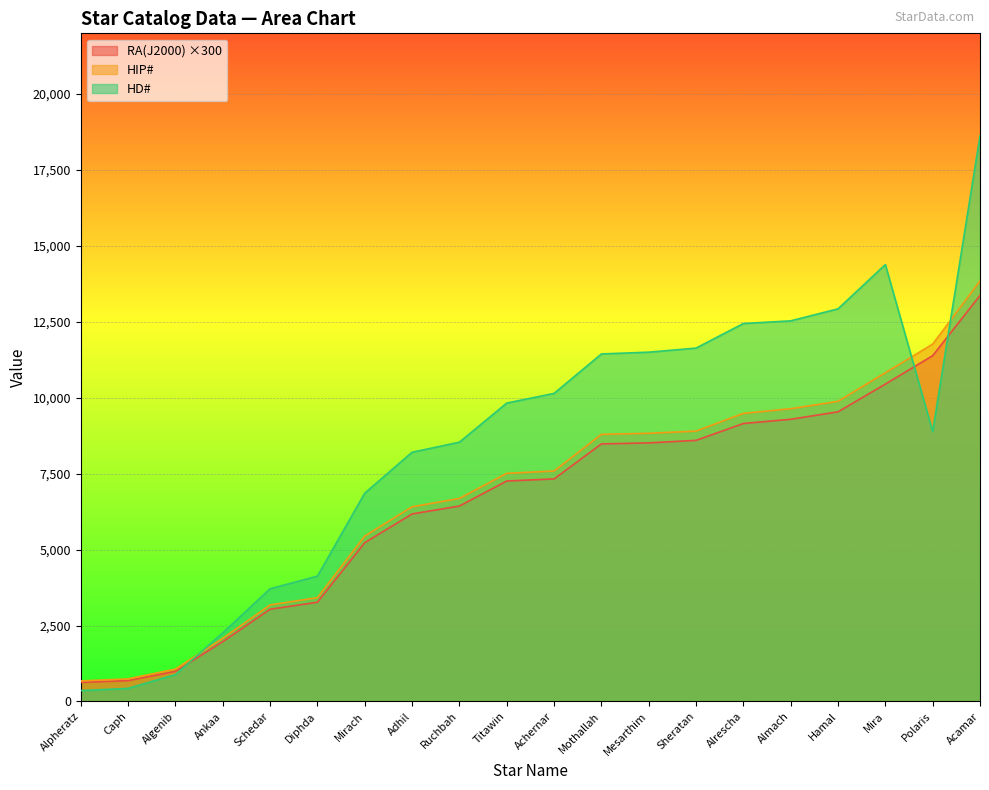

What are all the series names shown in the legend?

RA(J2000) ×300, HIP#, HD#